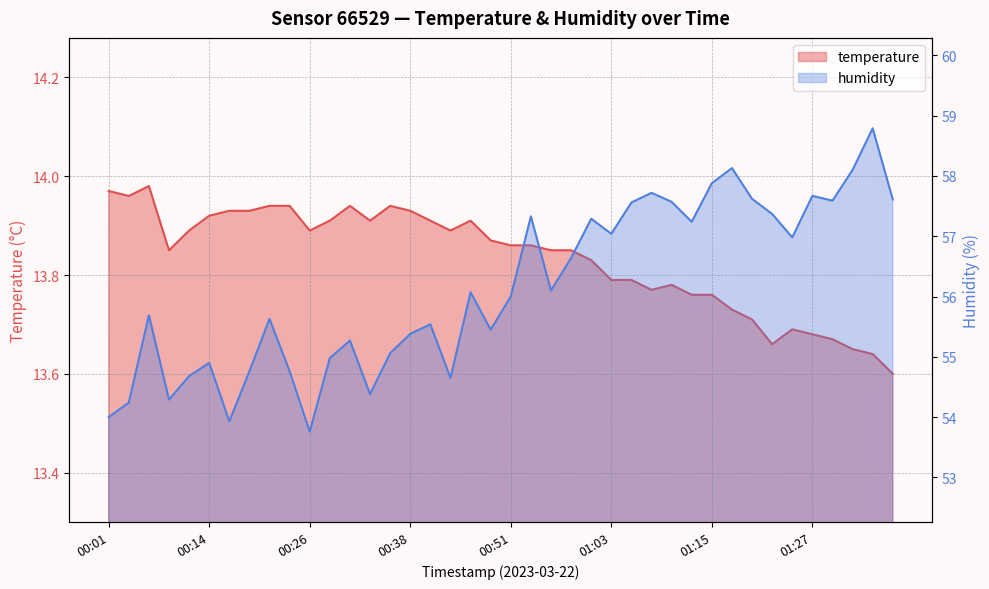

True or false: humidity and temperature intersect in this chart.

False